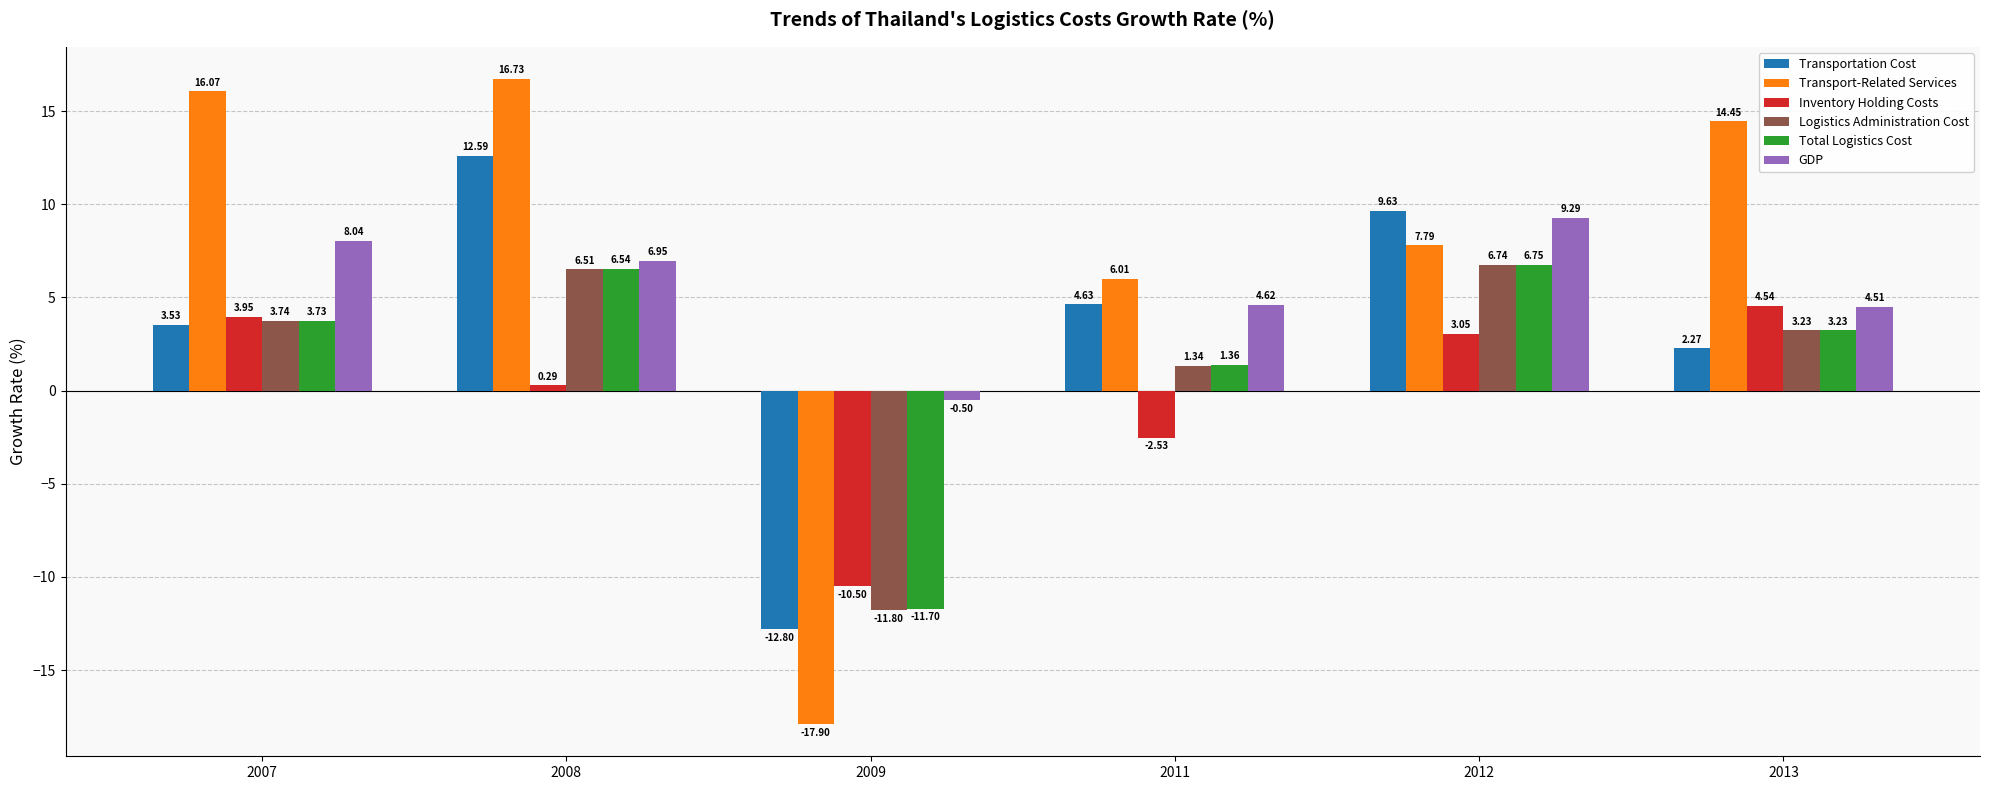

Which series has the widest spread of values?

Transport-Related Services